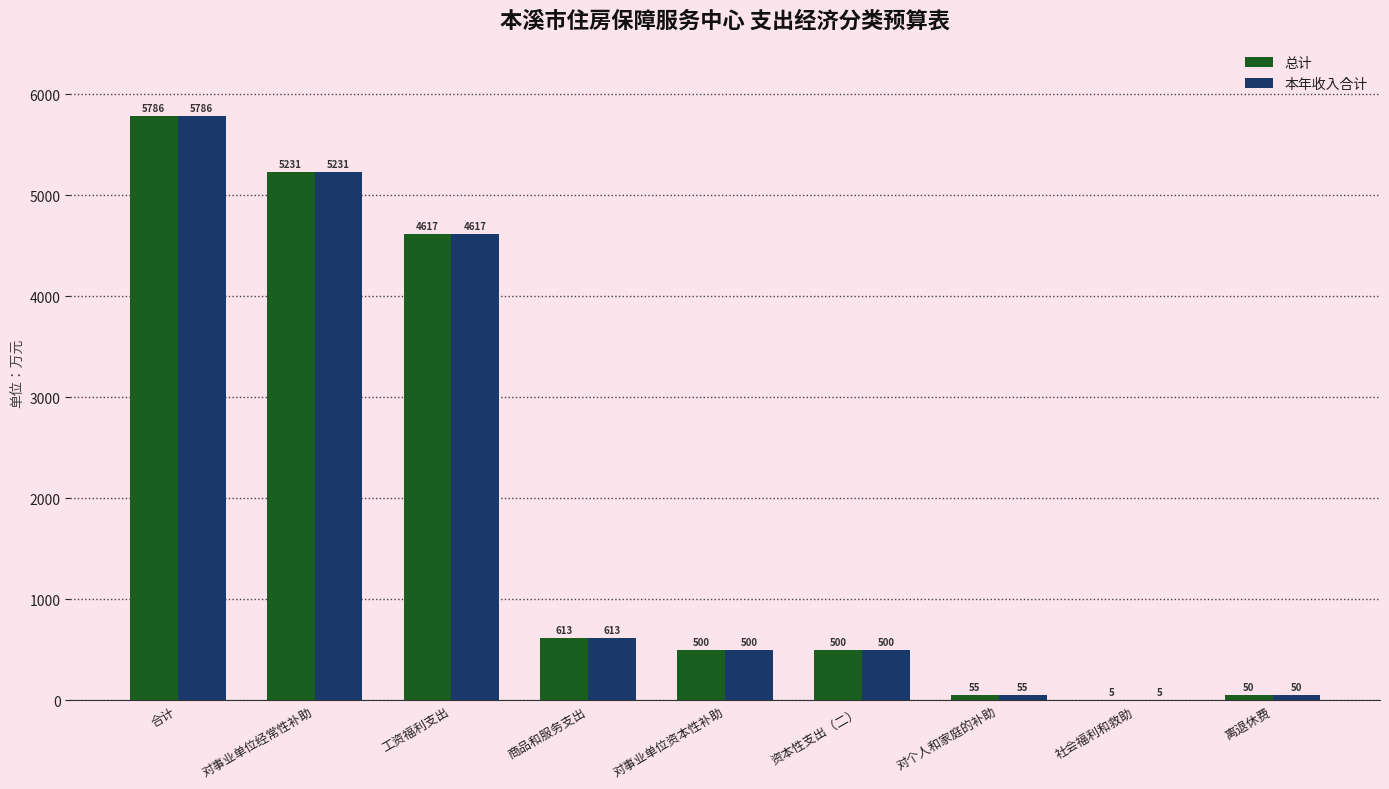

What are all the series names shown in the legend?

总计, 本年收入合计